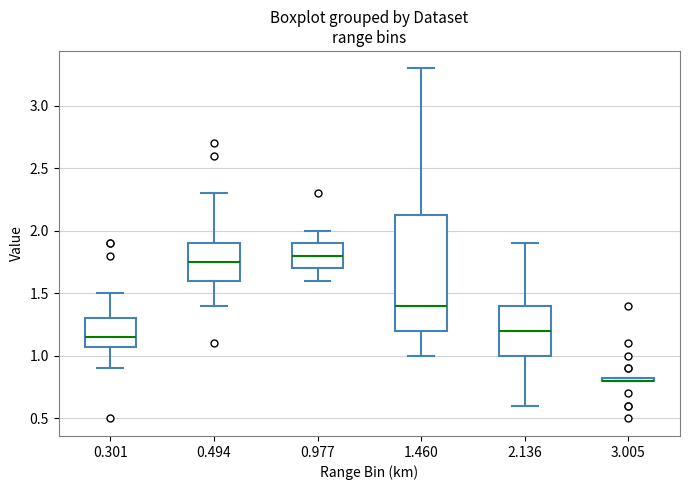

Where is the upper edge of the box at x = 2.136 on the y-axis? The values are not printed on the chart, so give them approximately, as read against the axis.

1.40